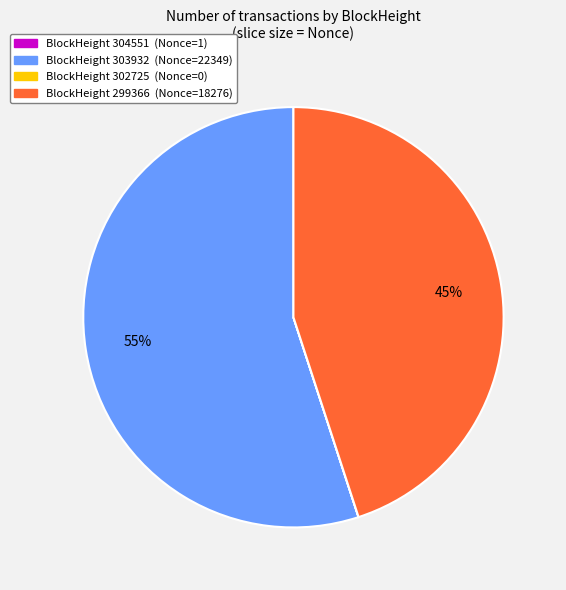

To the nearest percent, what is the average slice percentage?

25%